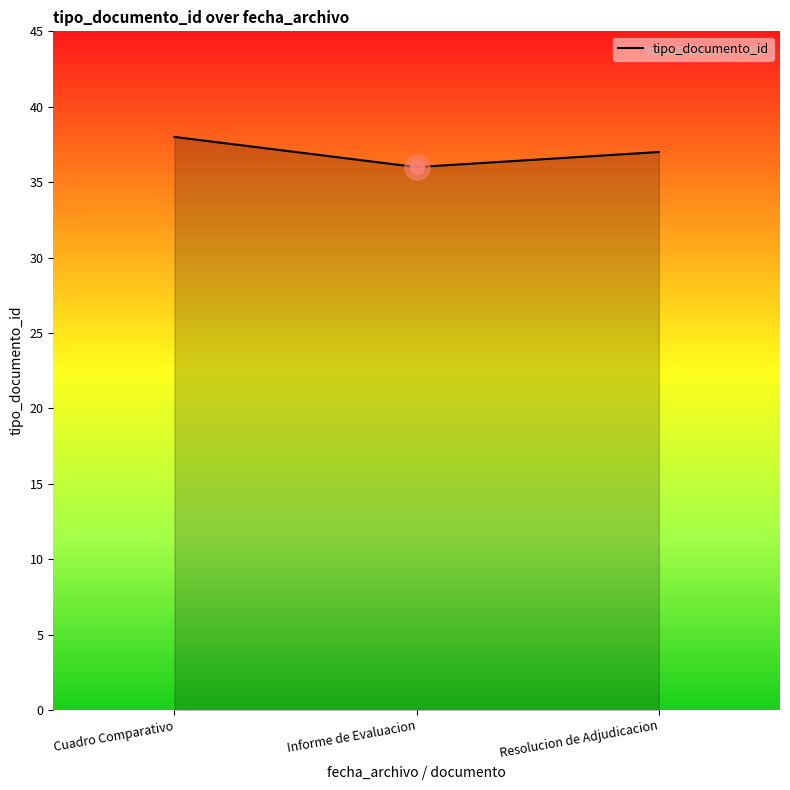

Reading left to right, what are all the values shown in this chart?

38	36	37